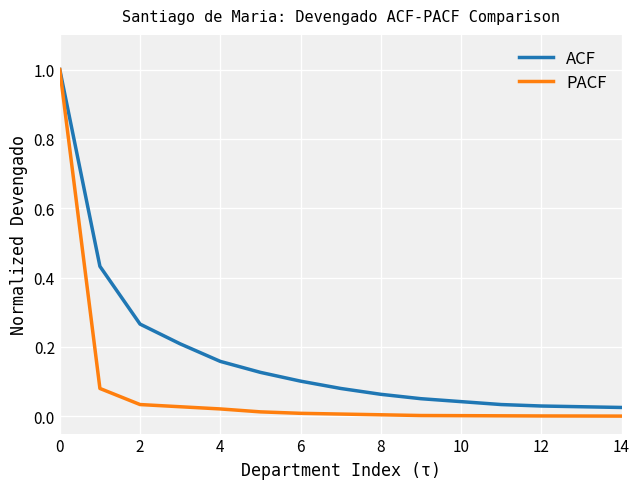

How many lines are shown in the chart?

2